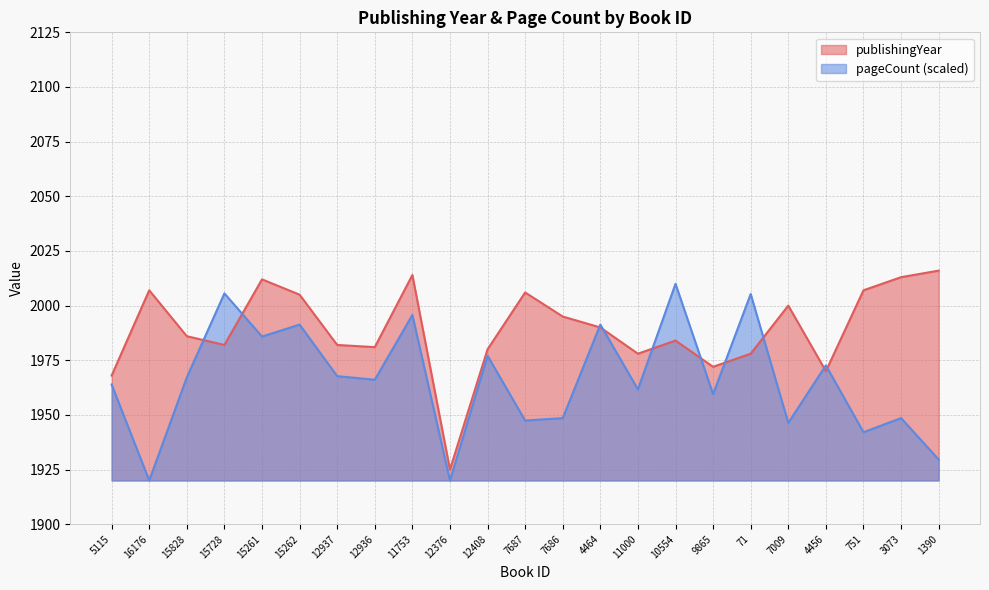

What is the average value of the publishingYear series?

1989.2